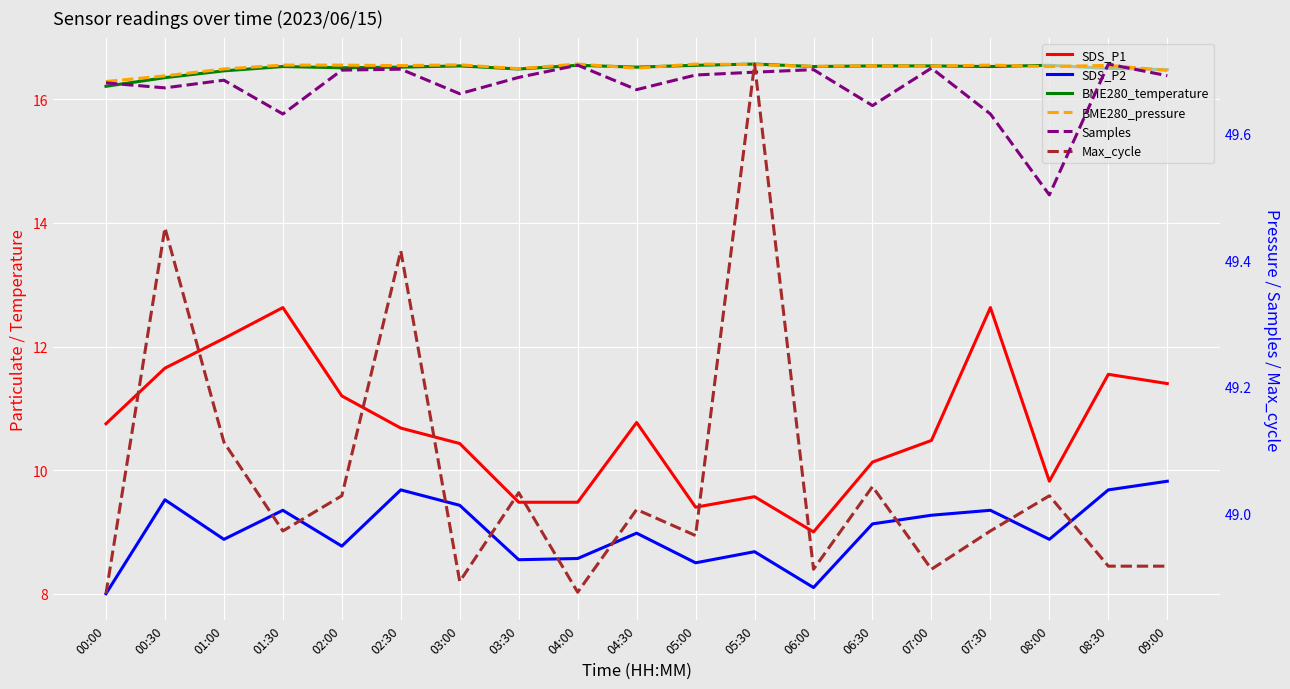

How many lines are shown in the chart?

6